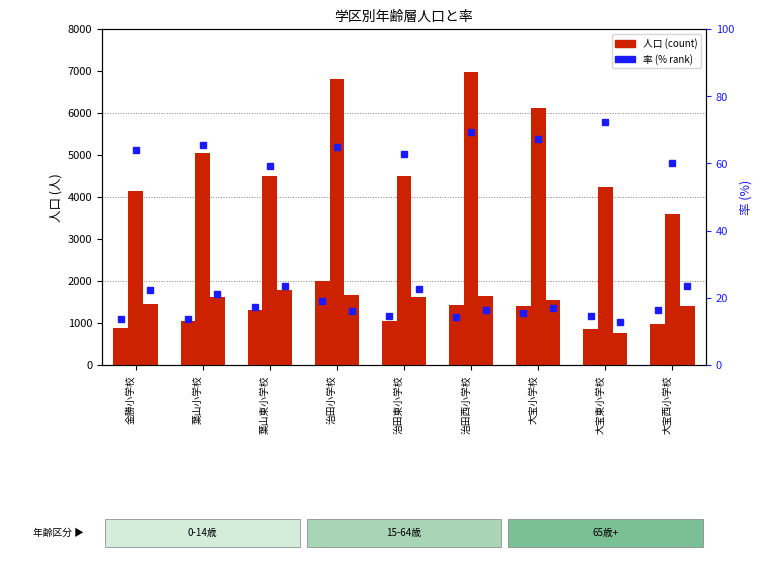

Read the 0-14 率(%) value at 大宝西小学校.

16.5